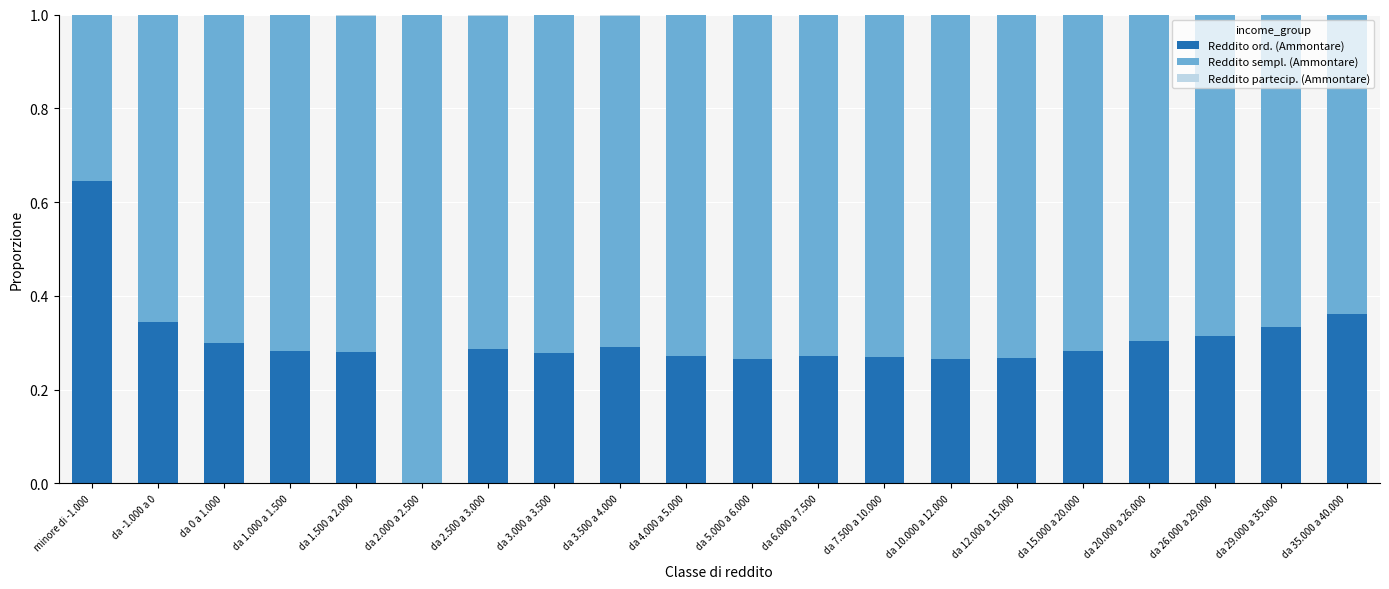

Is it true that Reddito ord. (Ammontare) equals 0.4 at da 4.000 a 5.000?

False